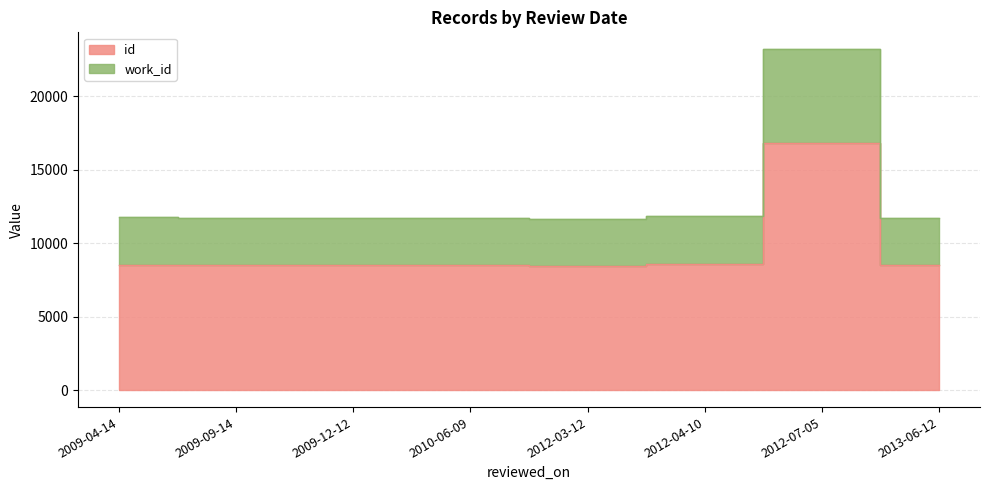

True or false: work_id and id intersect in this chart.

False